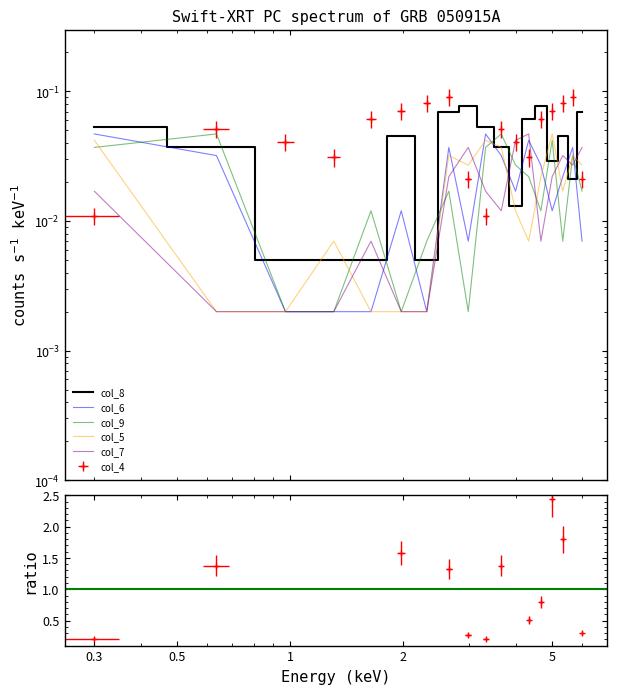

List the series in order of their peak value, highest first.

col_4, col_8, col_6, col_9, col_5, col_7